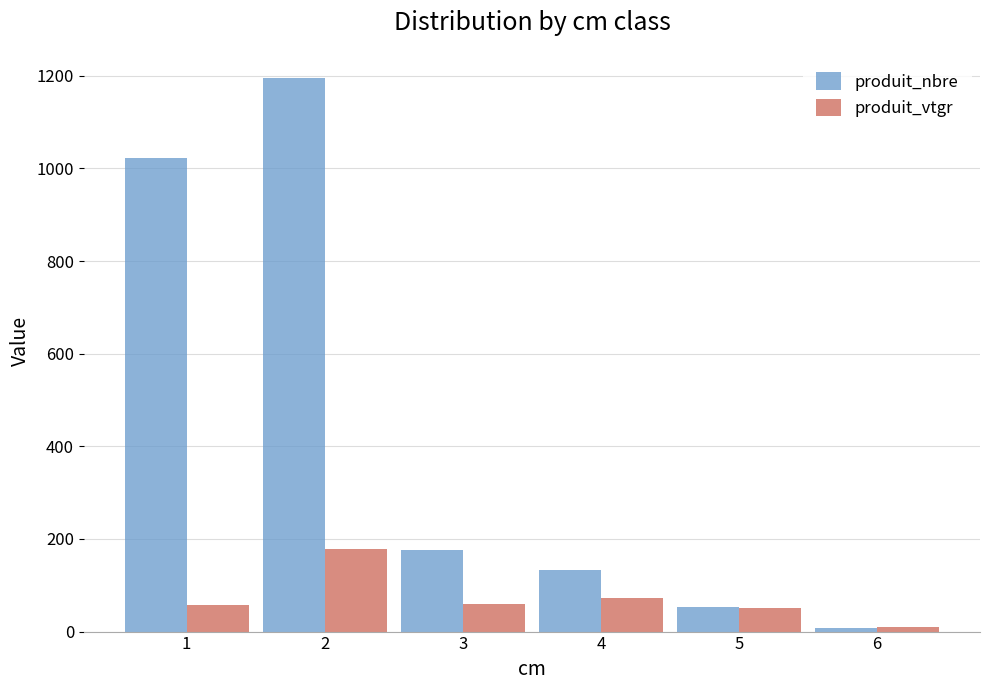

At which label does produit_nbre reach its peak?

2